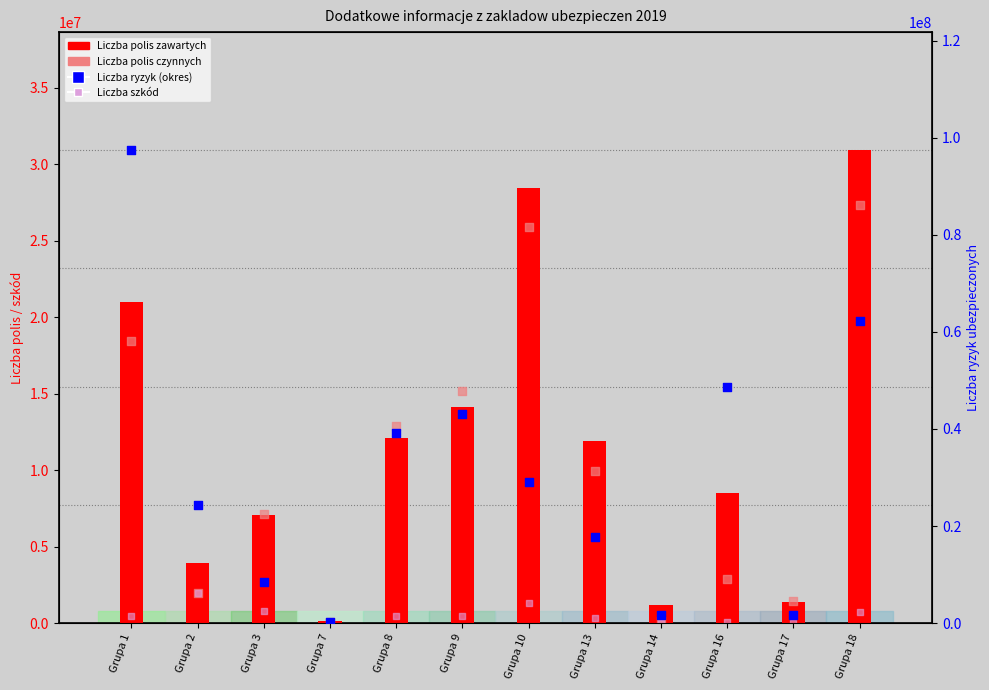

What are all the series names shown in the legend?

Liczba polis zawartych, Liczba polis czynnych, Liczba szkód, Liczba ryzyk (okres)